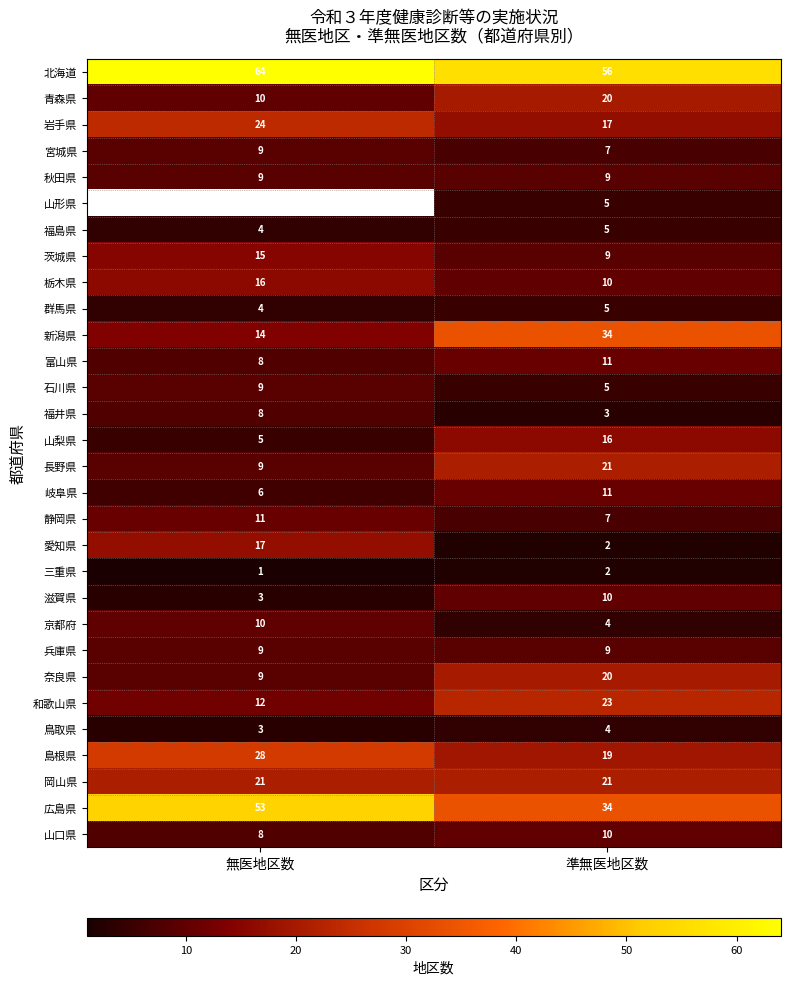

Is the value of 新潟県 at 無医地区数 greater than the value of 兵庫県 at 準無医地区数?

Yes